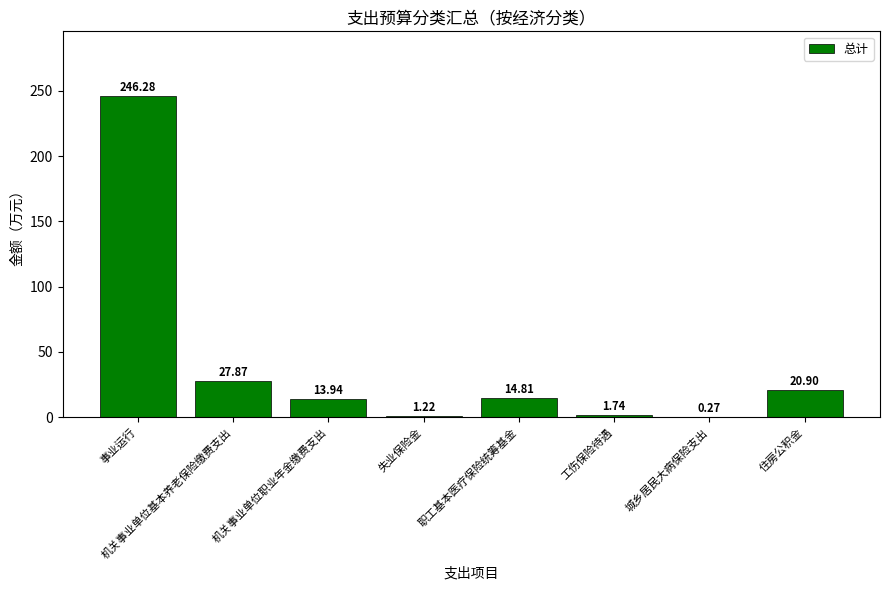

At which category does the chart reach its peak across all series?

事业运行